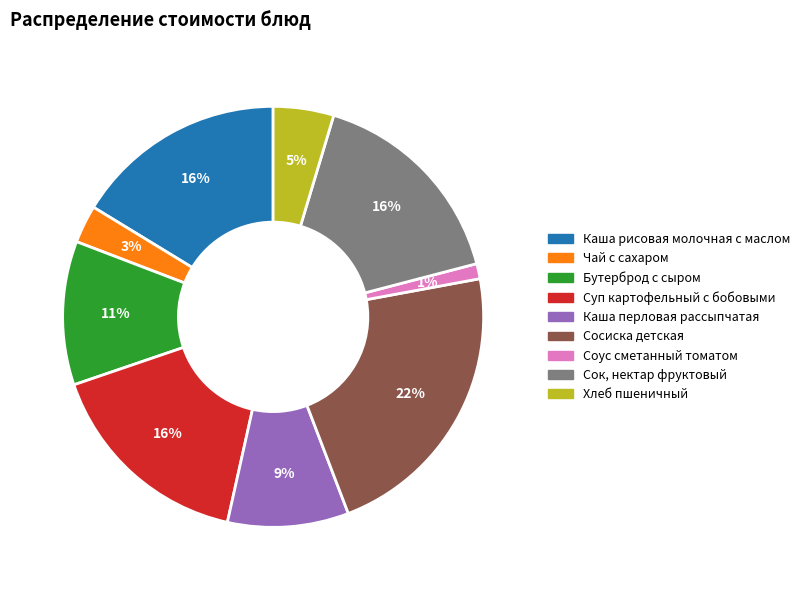

Which slice is the smallest?

Соус сметанный томатом